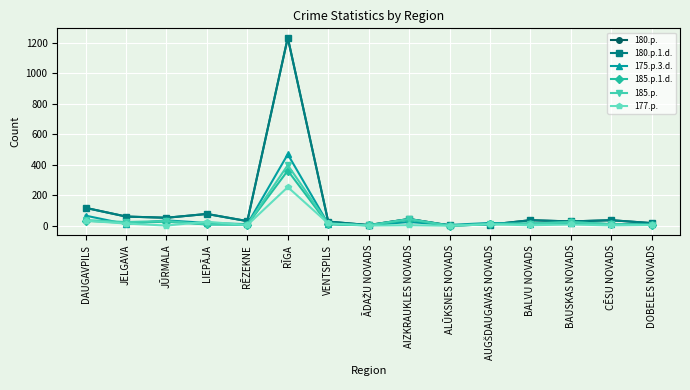

True or false: 177.p. has a value of 10 at BAUSKAS NOVADS.

True